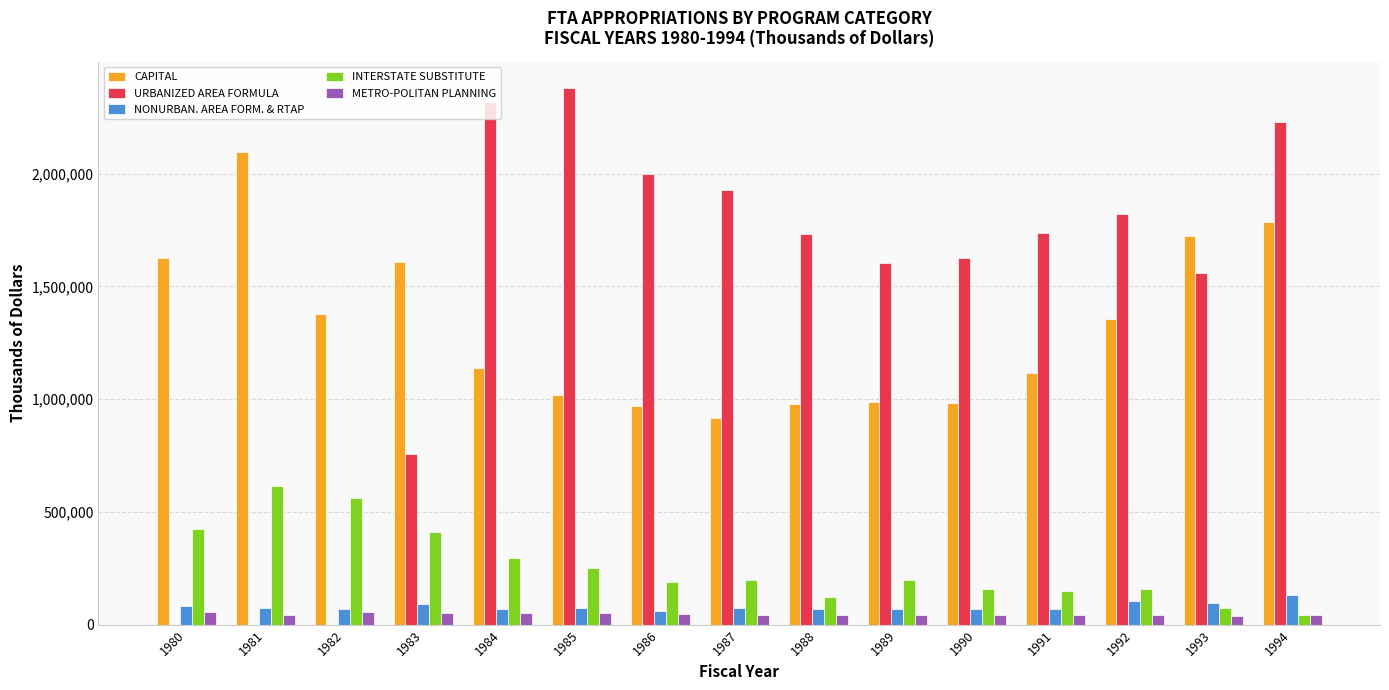

Which series has the largest total across all categories?

URBANIZED AREA FORMULA